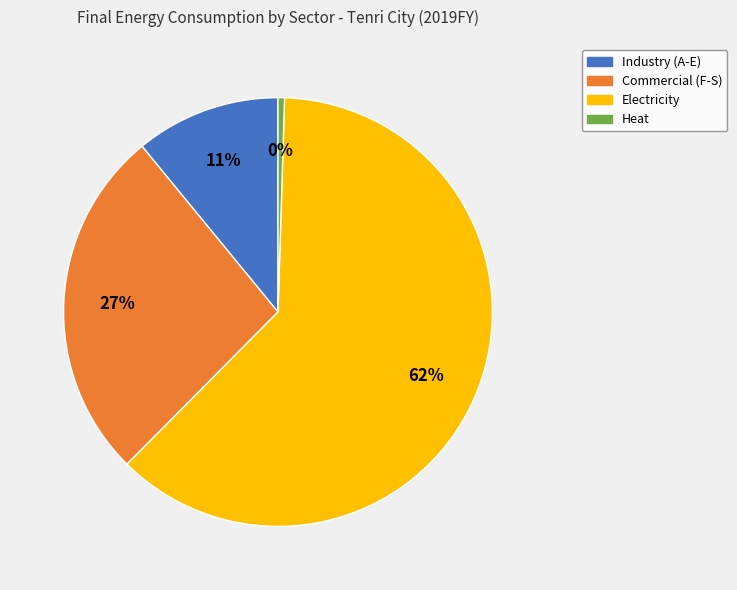

Does Commercial (F-S) represent more than half of the total?

No